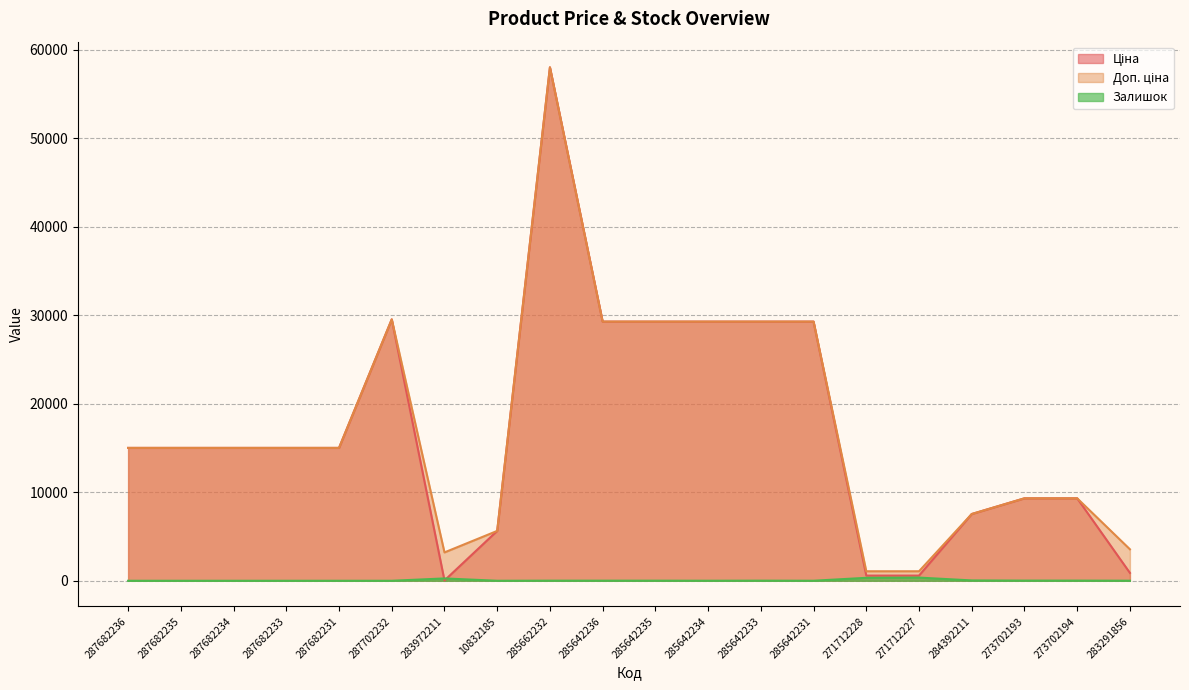

How many times do Ціна and Залишок cross each other?

2